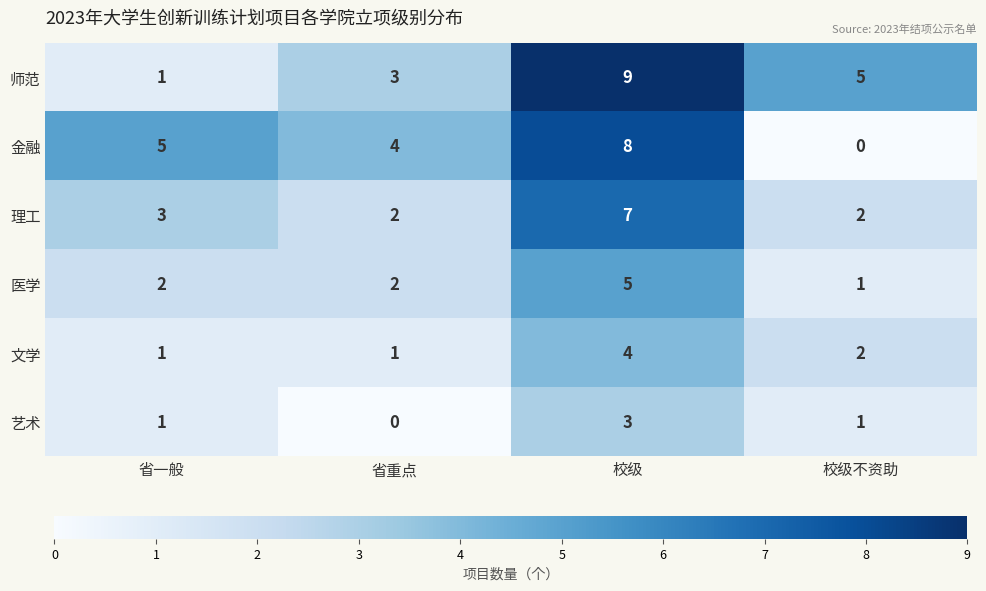

What is the spread (max minus min) of values at 省一般?

4